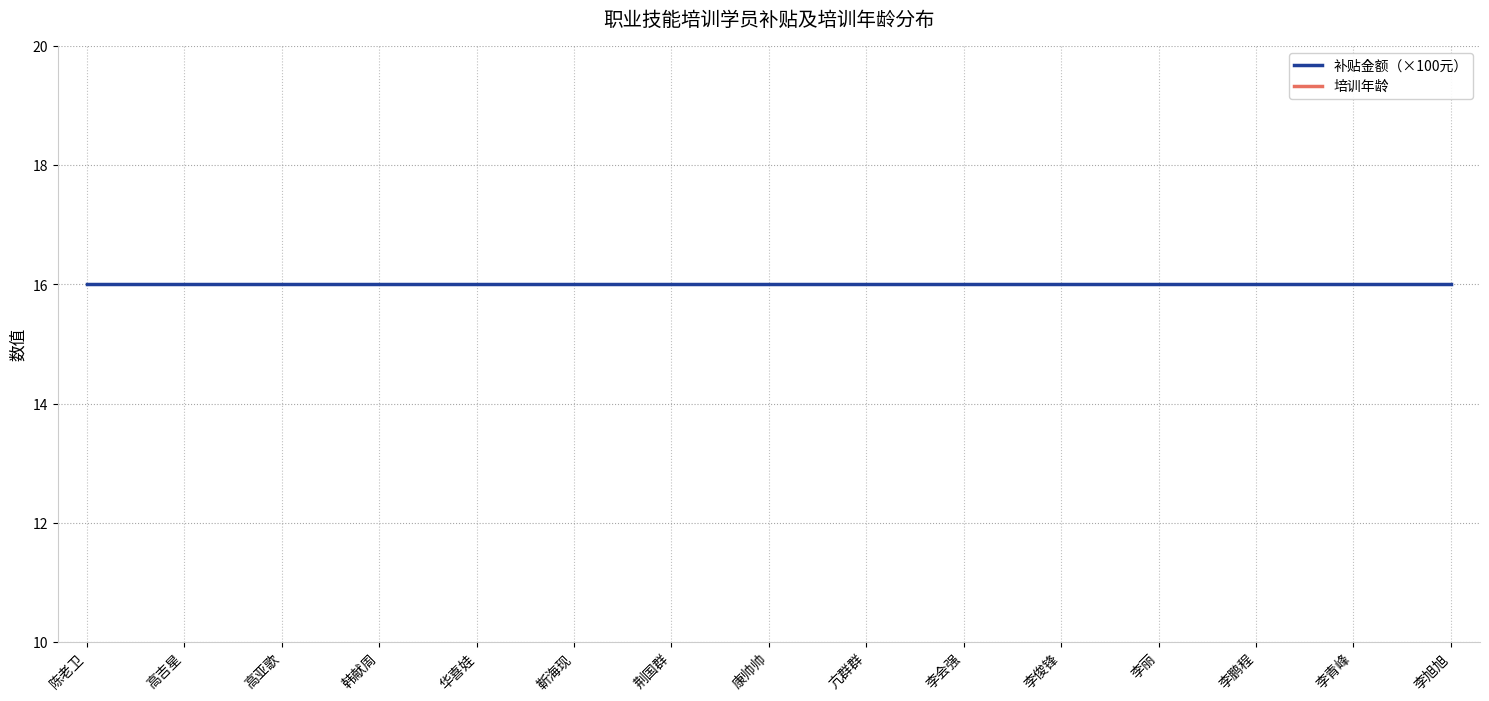

What is the sum of the 补贴金额（×100元） values at 李鹏程 and 亢群群?

32